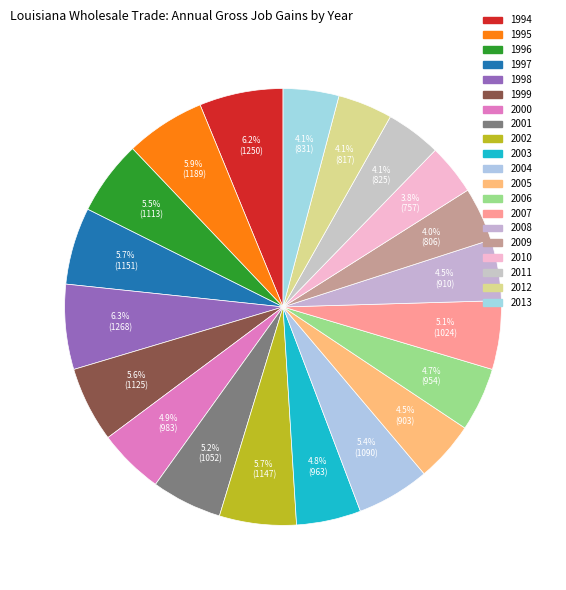

Count the number of slices in the pie.

20